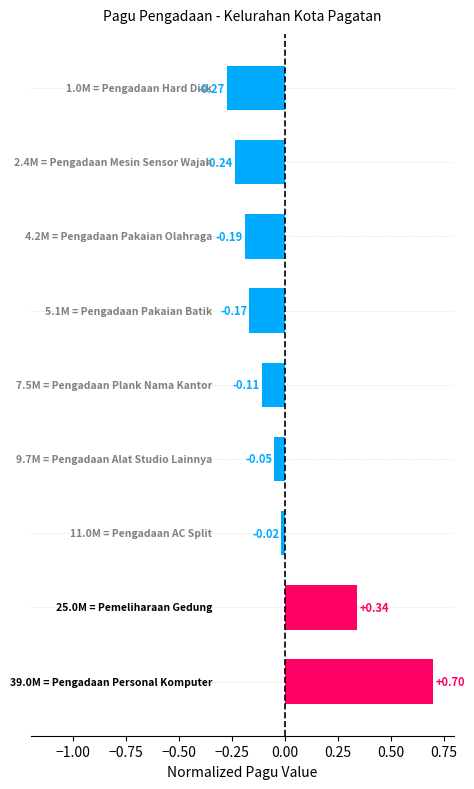

What is the difference between the maximum and minimum values?

1.0